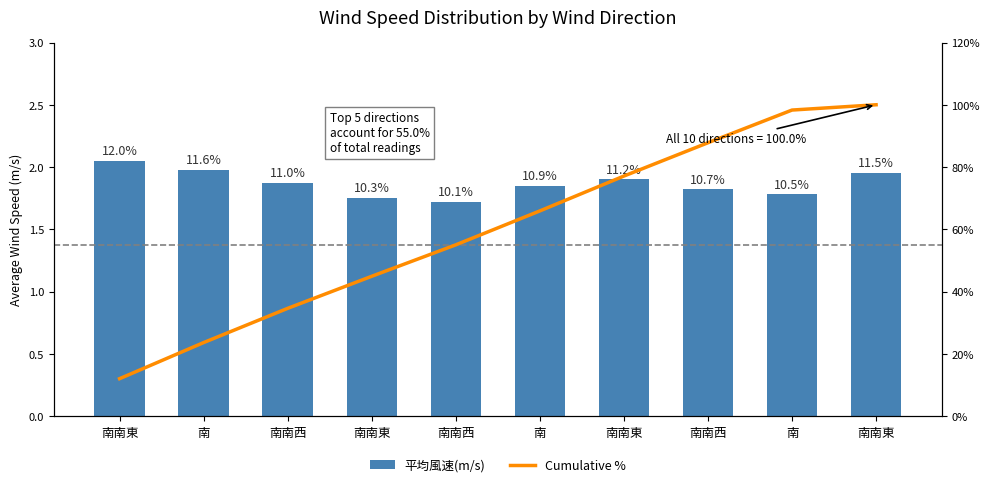

What is the label of the 7th bar from the right?

南南東